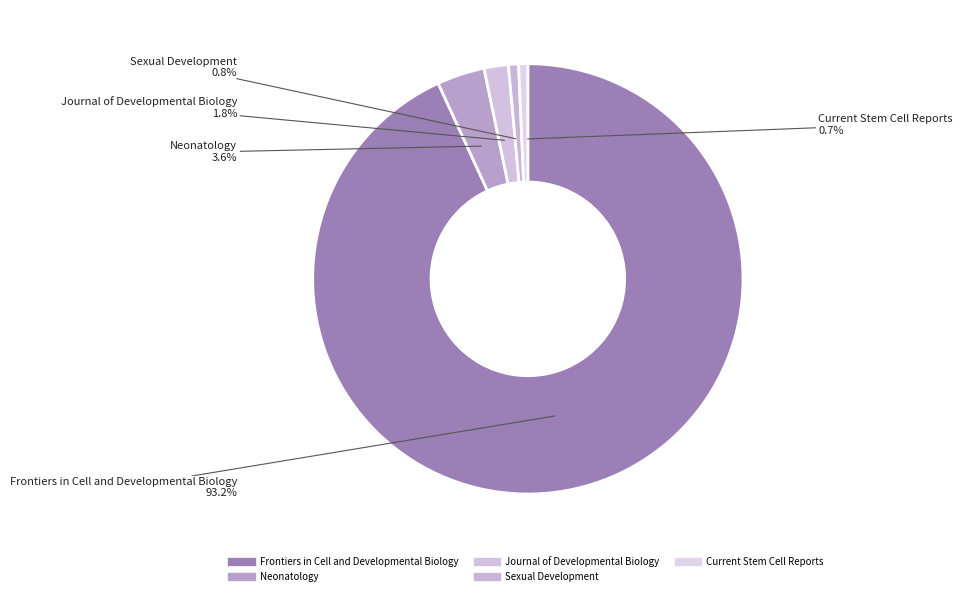

Which slice is the largest?

Frontiers in Cell and Developmental Biology